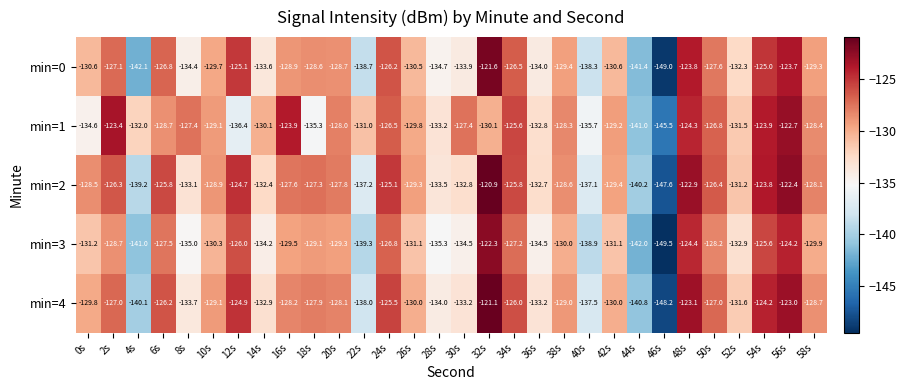

Count the number of categories in the chart.

30